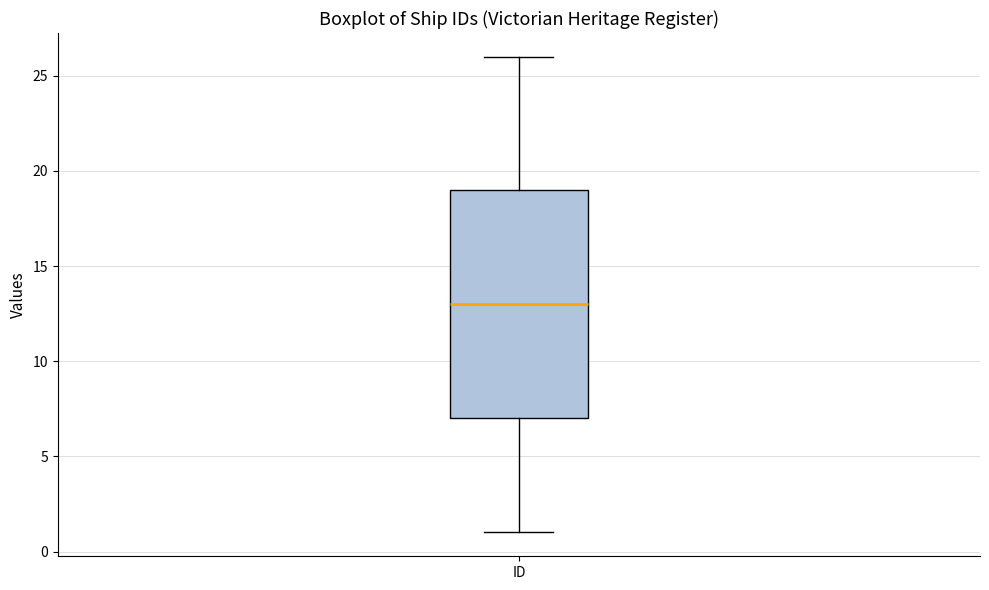

Read this box plot against the y-axis: the position of the median line, the range covered by the box, and the ends of both whiskers. The values are not printed on the chart, so give them approximately, as read against the axis.

median 13, box 7 to 19, whiskers 1 to 26